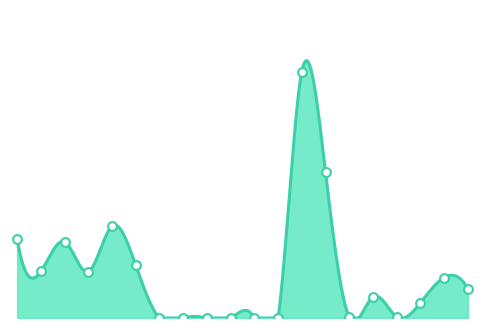

What is the change in value from 2013 МВт to ТП 2012 МВт?

-28.1